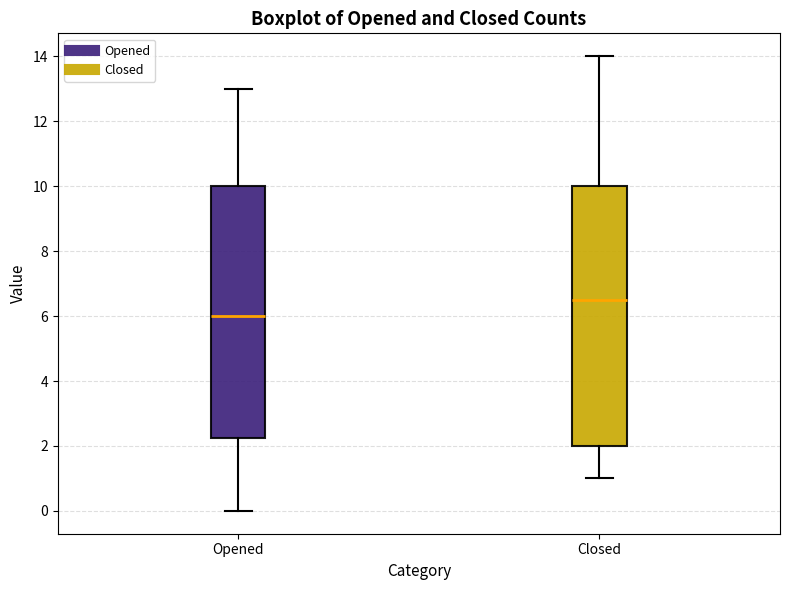

Which box is the tallest, from its lower edge to its upper edge?

Closed